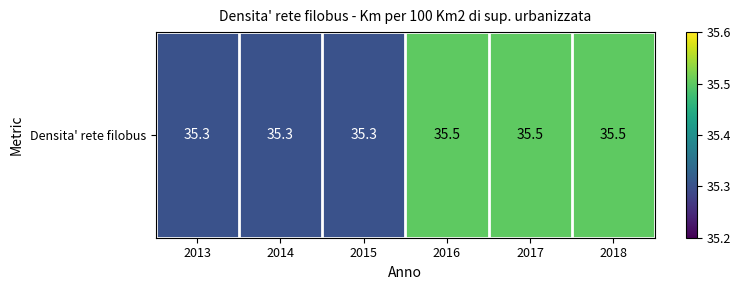

List the labels in order of value, largest first.

2016, 2017, 2018, 2013, 2014, 2015